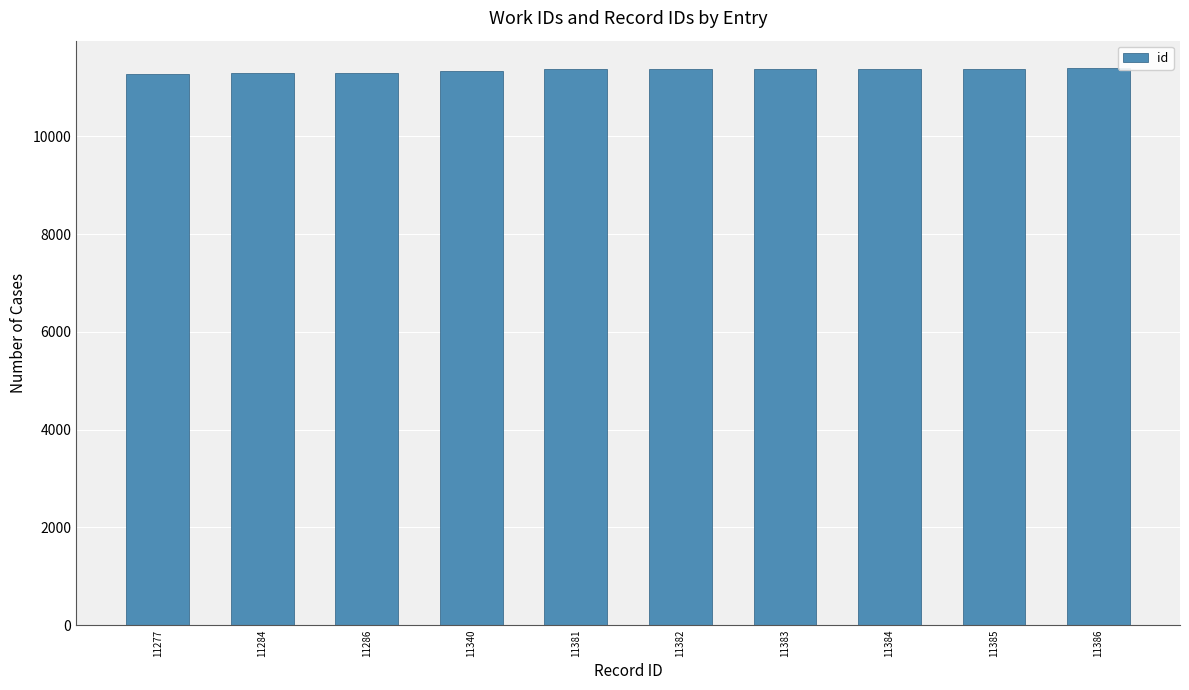

What is the difference between the values at 11385 and 11386?

1